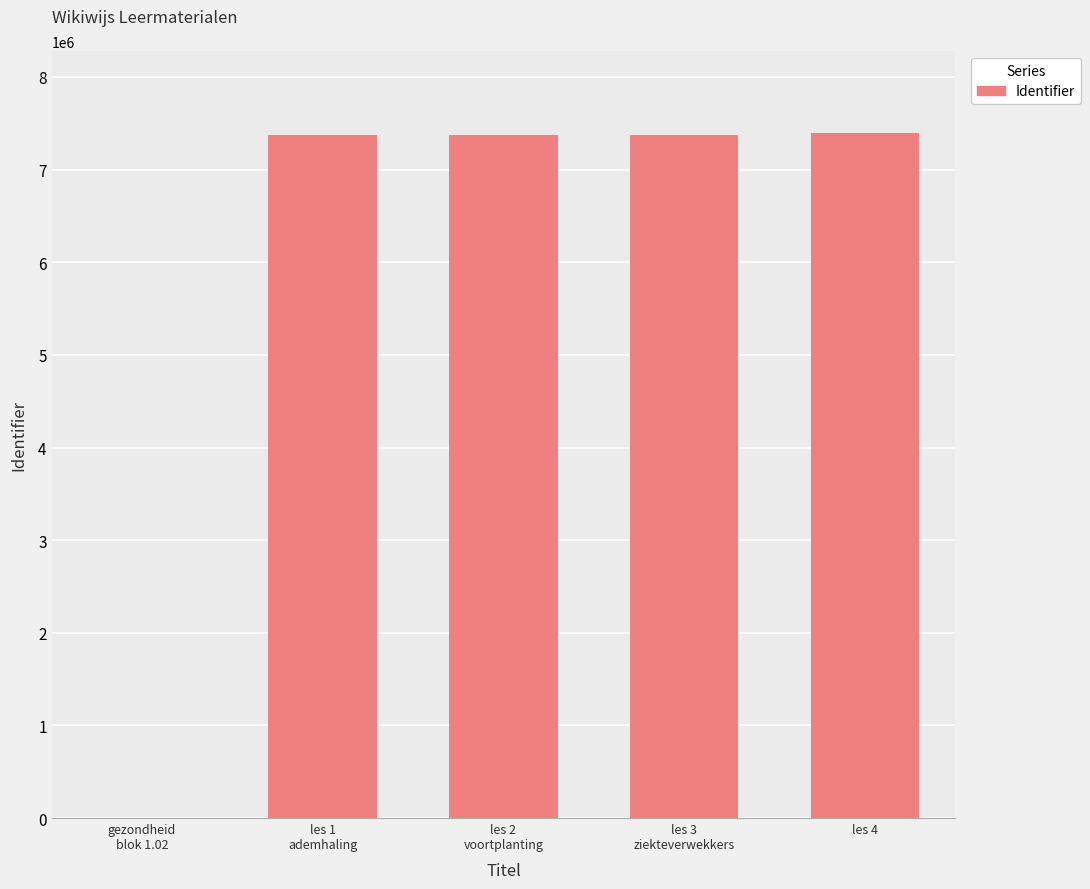

What is the maximum value shown in the chart?

7392807